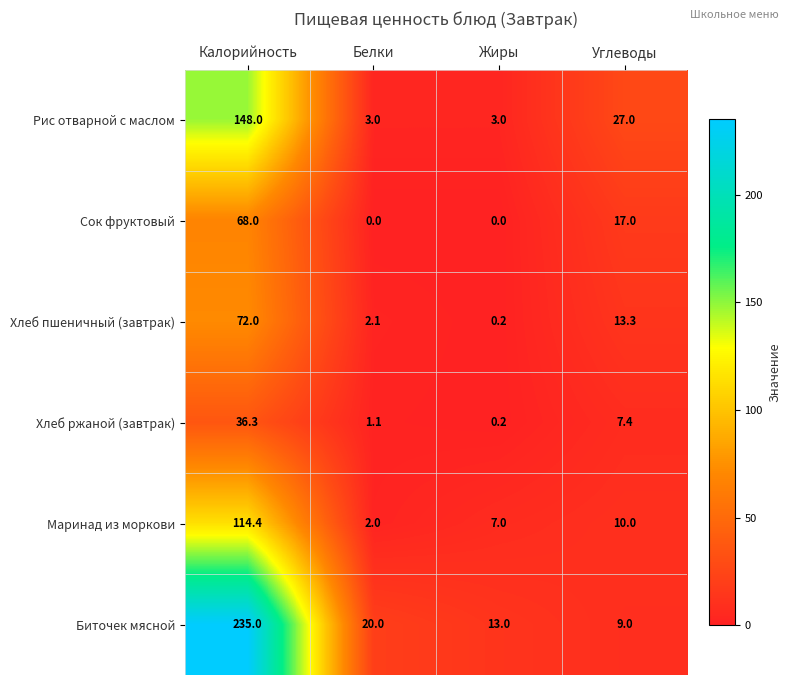

Between Углеводы and Жиры, which is larger?

Углеводы